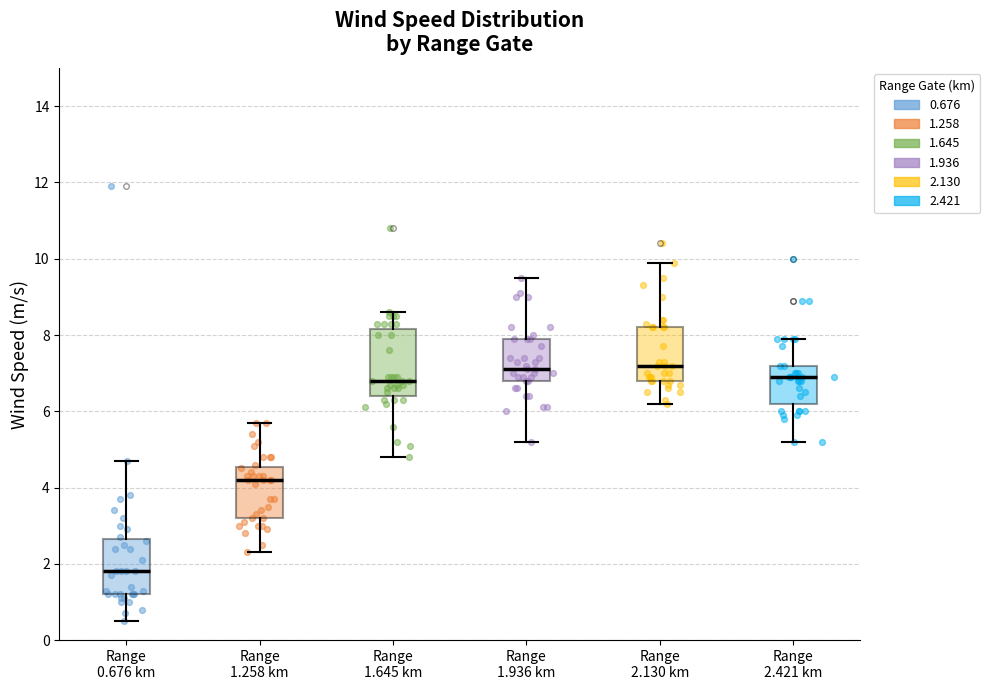

Reading left to right, read every box against the y-axis: the position of its median line, the range the box covers, and the ends of its whiskers. The values are not printed on the chart, so give them approximately, as read against the axis.

Range 0.676 km: median 1.8, box 1.2 to 2.6, whiskers 0.6 to 4.8
Range 1.258 km: median 4.2, box 3.2 to 4.6, whiskers 2.4 to 5.8
Range 1.645 km: median 6.8, box 6.4 to 8.2, whiskers 4.8 to 8.6
Range 1.936 km: median 7.2, box 6.8 to 8.0, whiskers 5.2 to 9.6
Range 2.130 km: median 7.2, box 6.8 to 8.2, whiskers 6.2 to 10.0
Range 2.421 km: median 7.0, box 6.2 to 7.2, whiskers 5.2 to 8.0